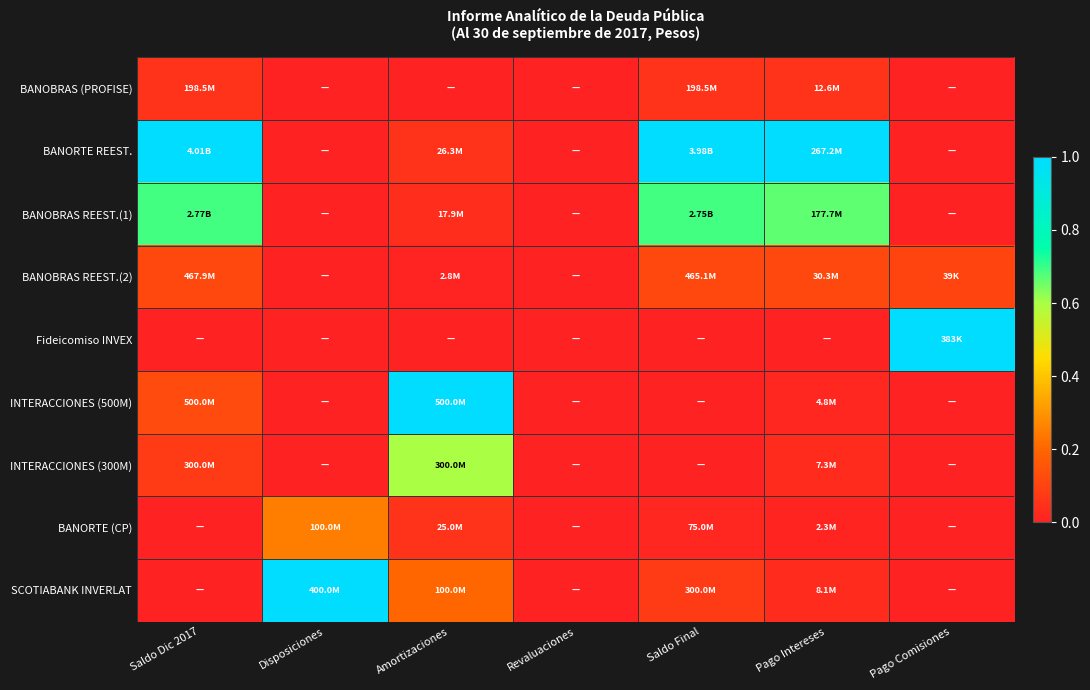

Which series has the largest range (max minus min)?

BANORTE REEST.